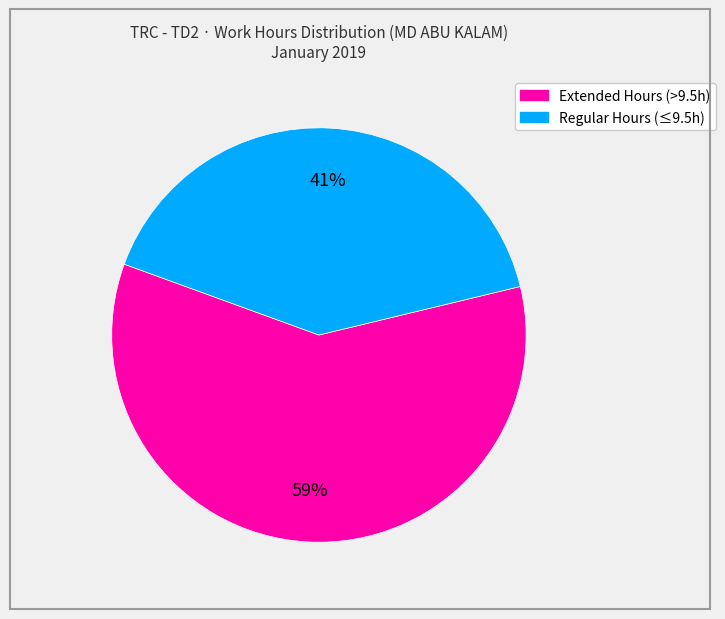

How many slices are in this pie chart?

2